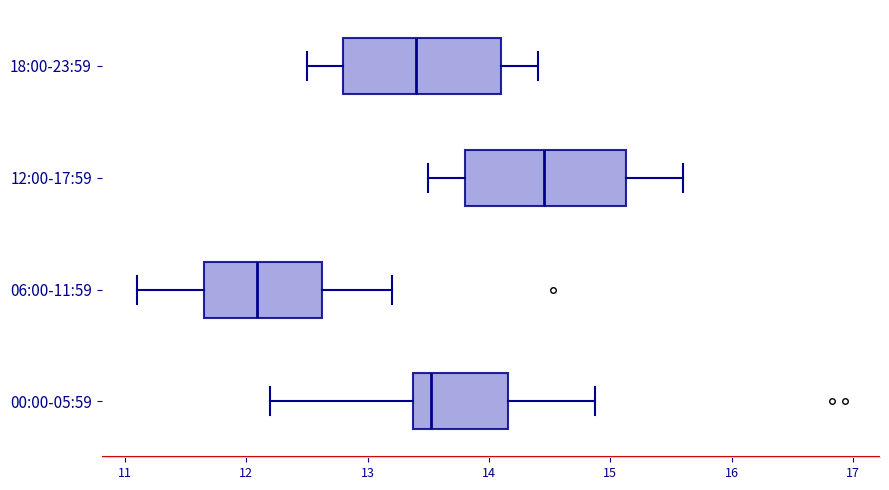

Which box has the furthest to the right median line?

12:00-17:59